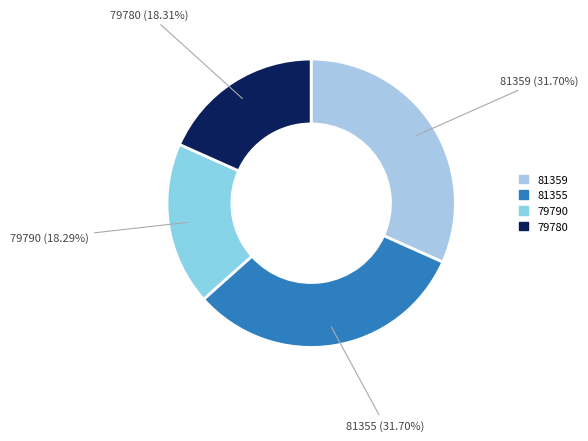

Which has a higher value, 81355 or 79790?

81355